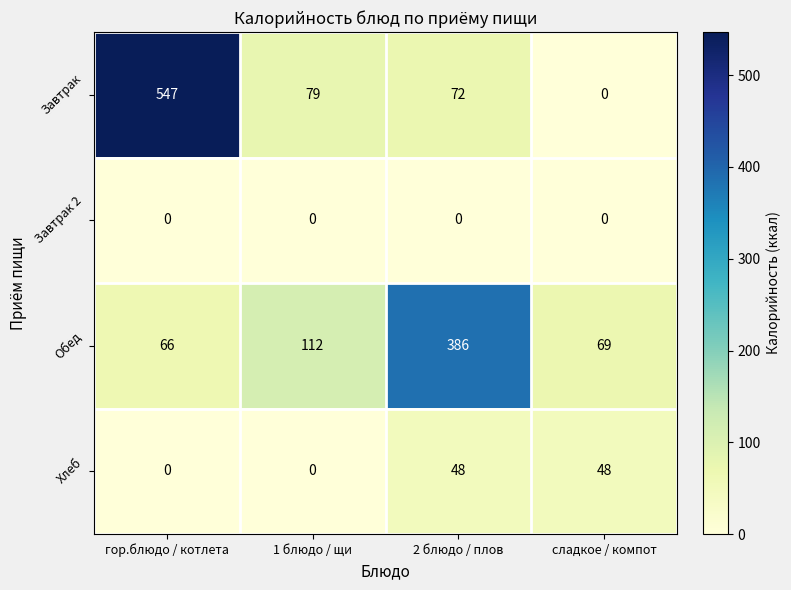

What is the spread (max minus min) of values at 2 блюдо / плов?

386